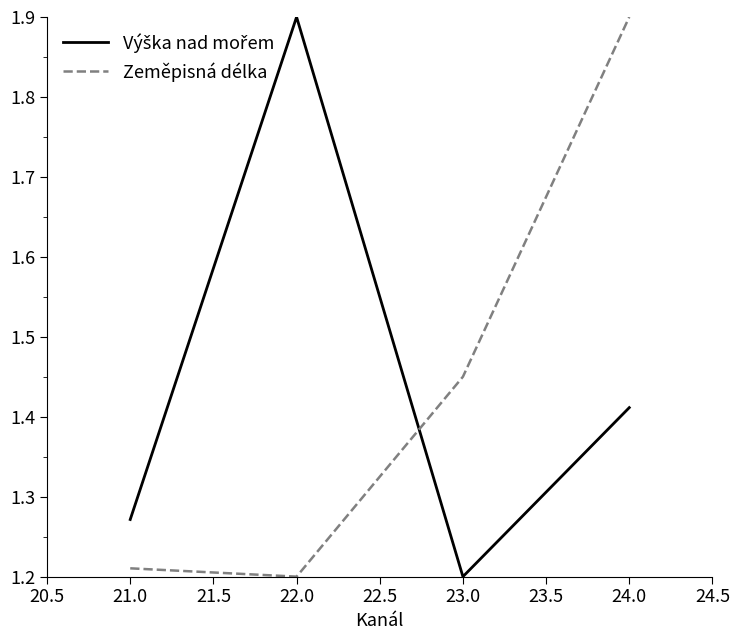

What is the total value across all series at 22.0?

3.1